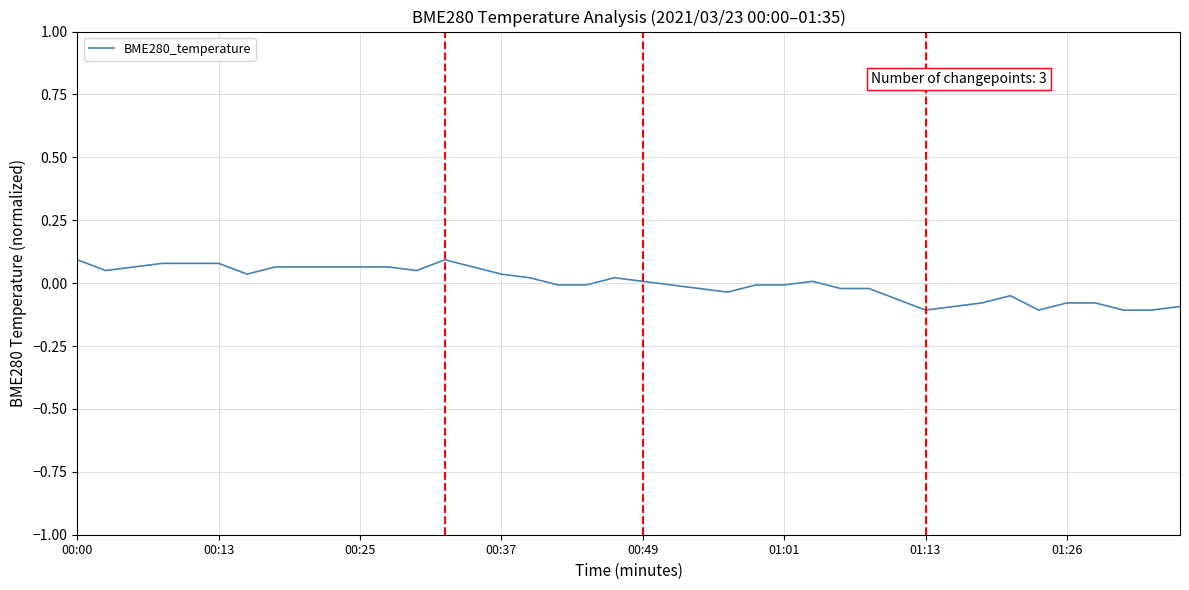

Does the chart have visible grid lines?

Yes